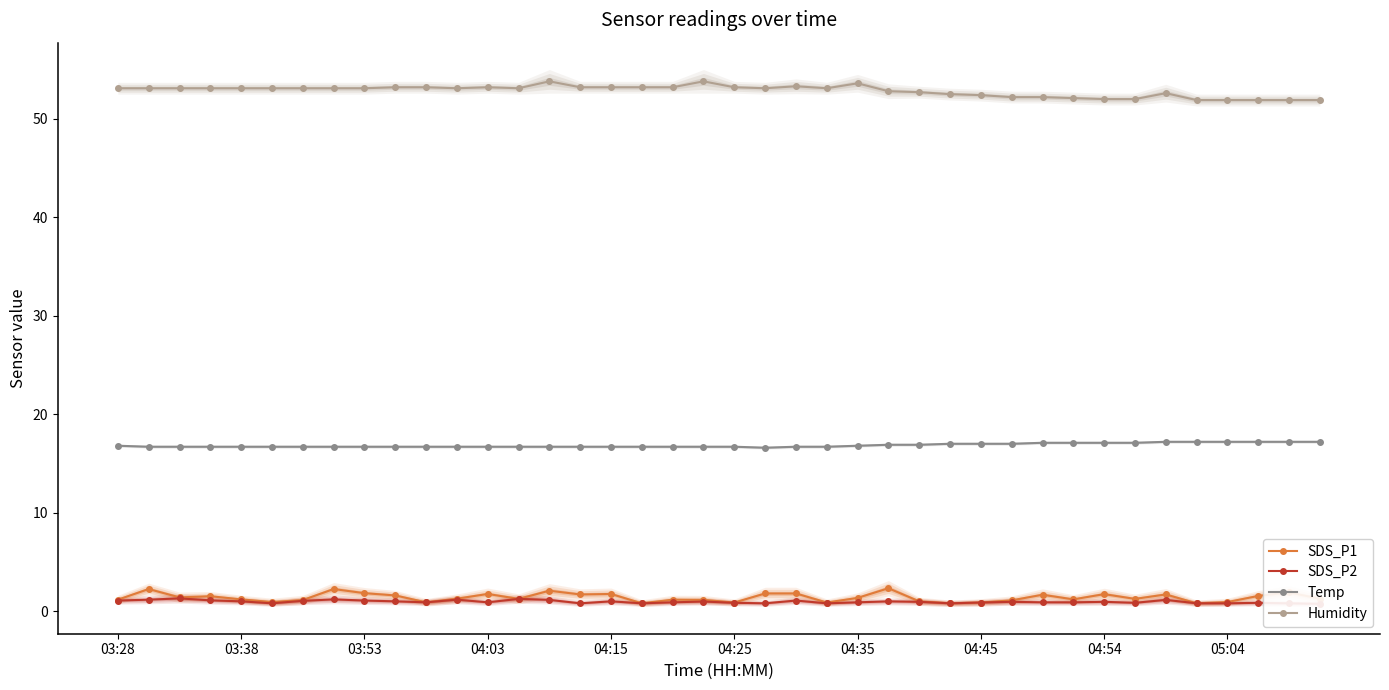

The Humidity series shows 83.2 at 04:25. True or false?

False